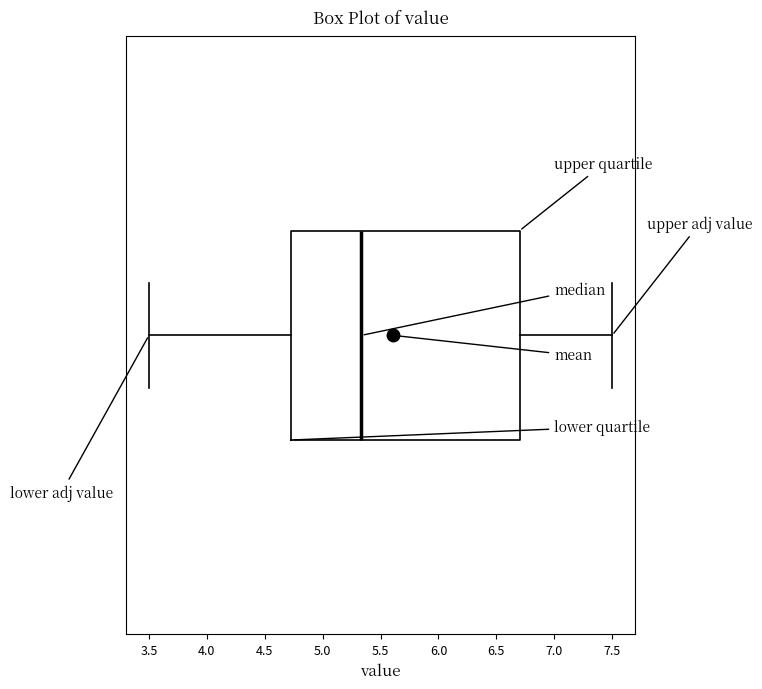

Transcribe this box plot: give where the median line is, the range the box spans, and where the two whiskers end, as read against the x-axis. The values are not printed on the chart, so give them approximately, as read against the axis.

median 5.35, box 4.75 to 6.70, whiskers 3.50 to 7.50